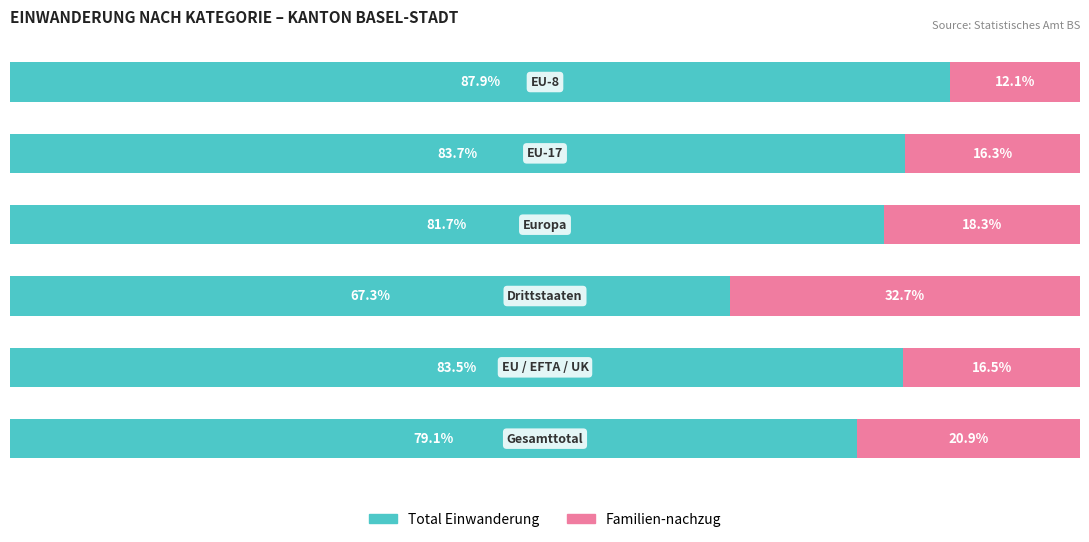

What are all the series names shown in the legend?

Total Einwanderung, Familien-nachzug